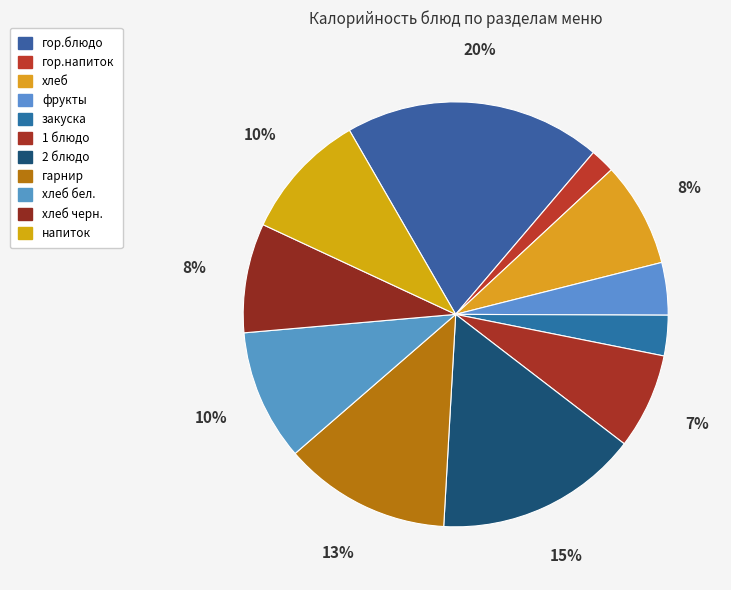

Count the number of slices in the pie.

11